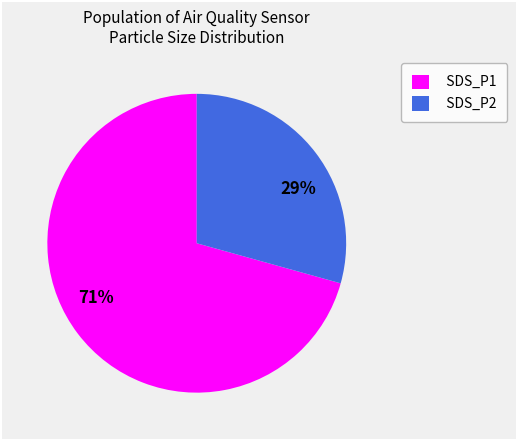

True or false: SDS_P2 accounts for 16% of the total.

False